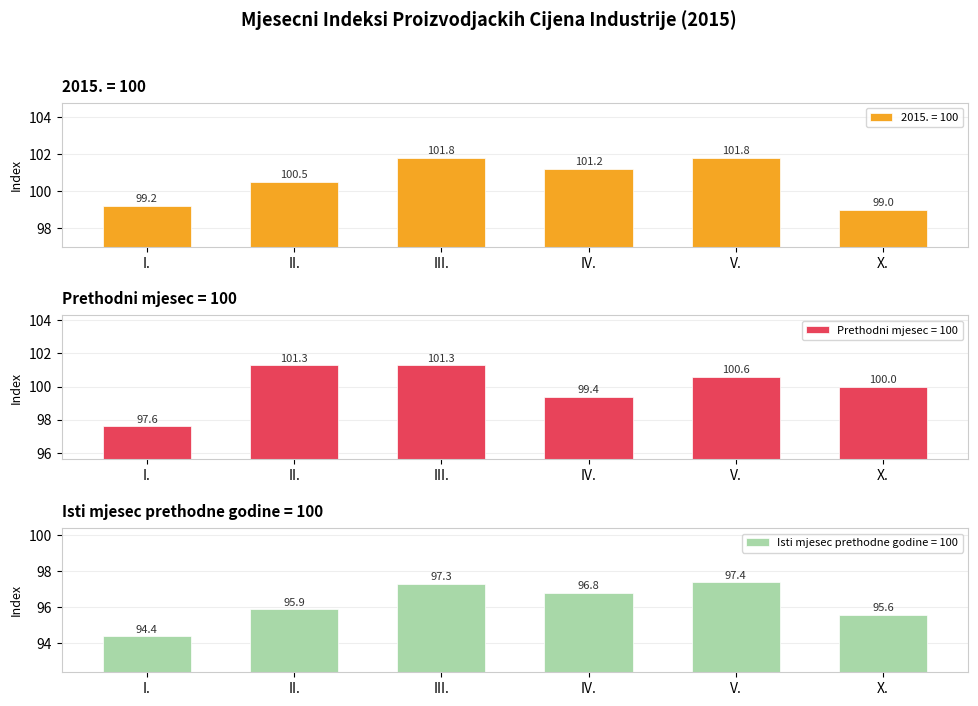

The value of Prethodni mjesec = 100 at V. is 100.6. True or false?

True